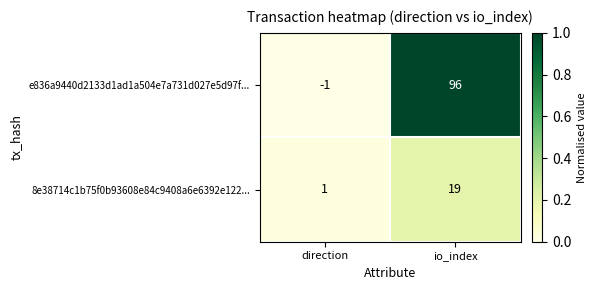

Where is e836a9440d2133d1ad1a504e7a731d027e5d97f... nearest to the value 47?

direction